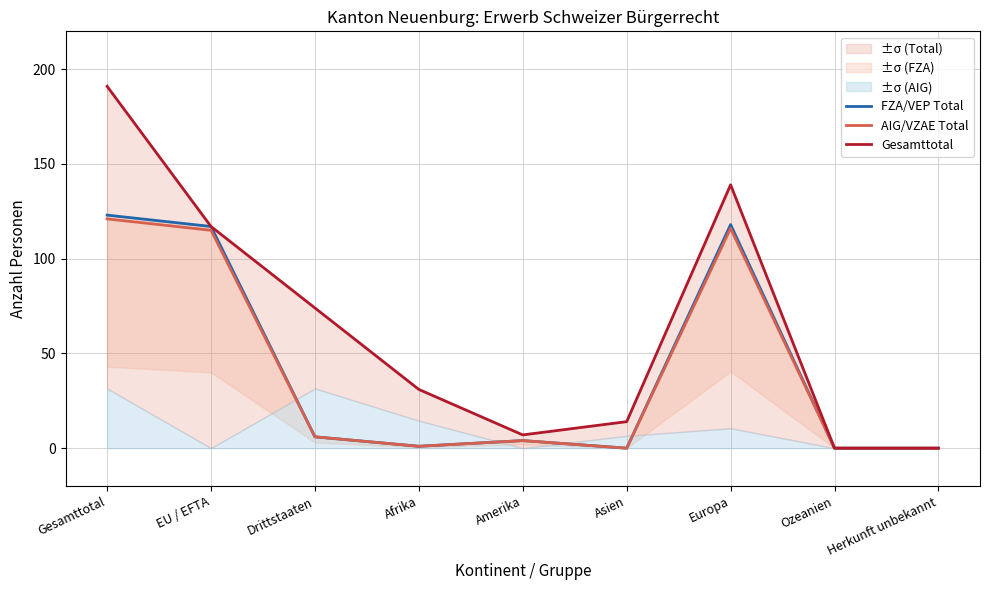

How many interior local peaks does the Gesamttotal series have?

1